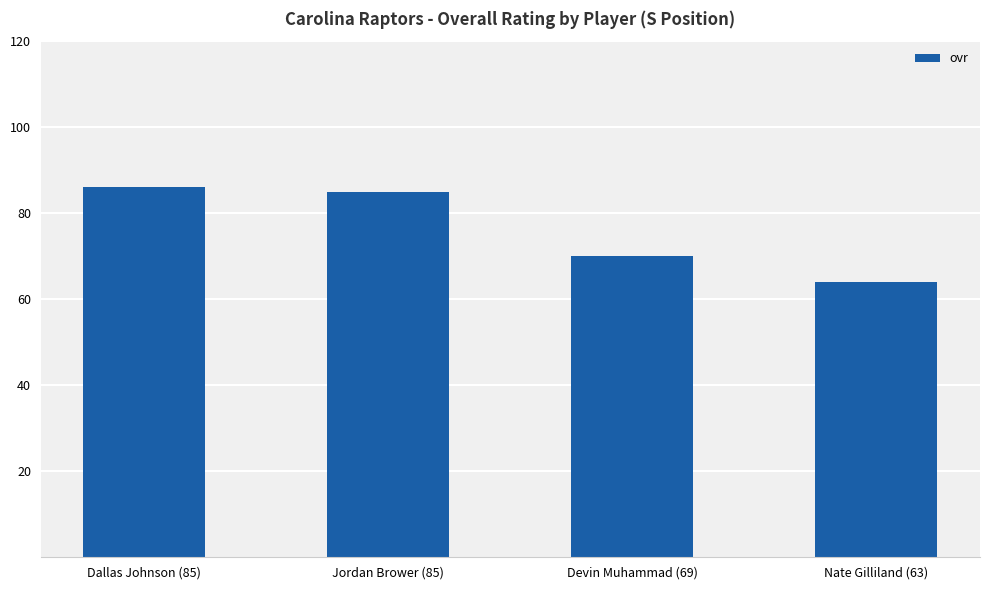

What is the difference between the second highest and minimum values?

21